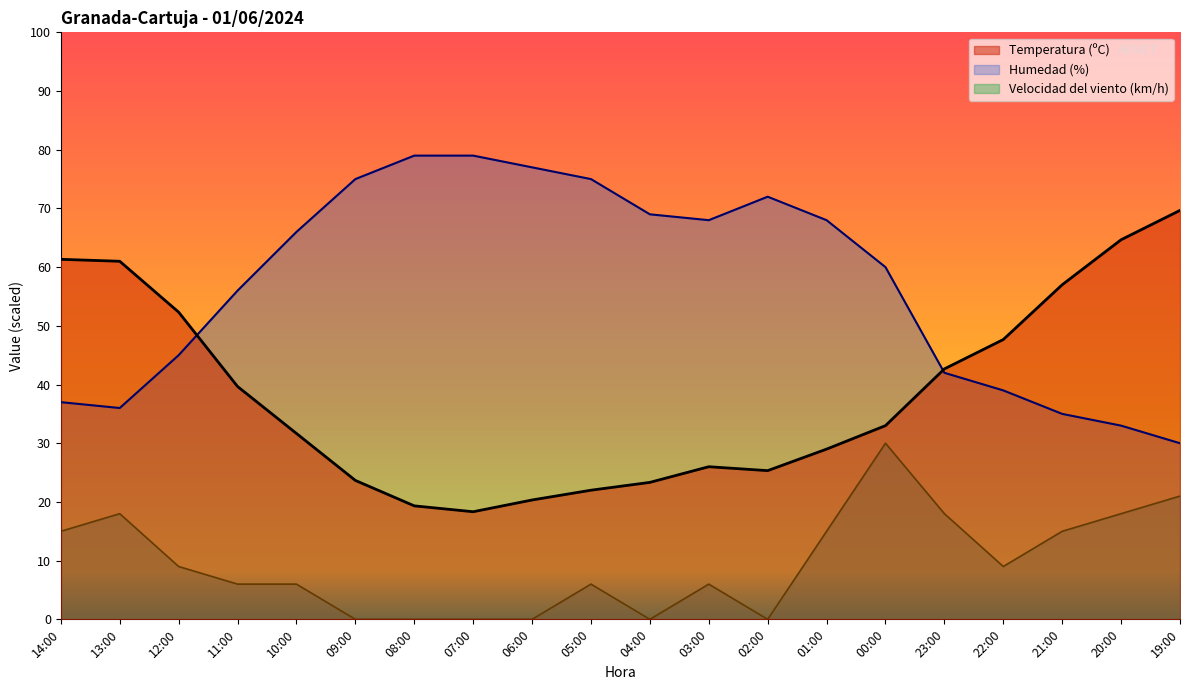

True or false: Humedad (%) has more than 1 points higher than both neighbors.

False